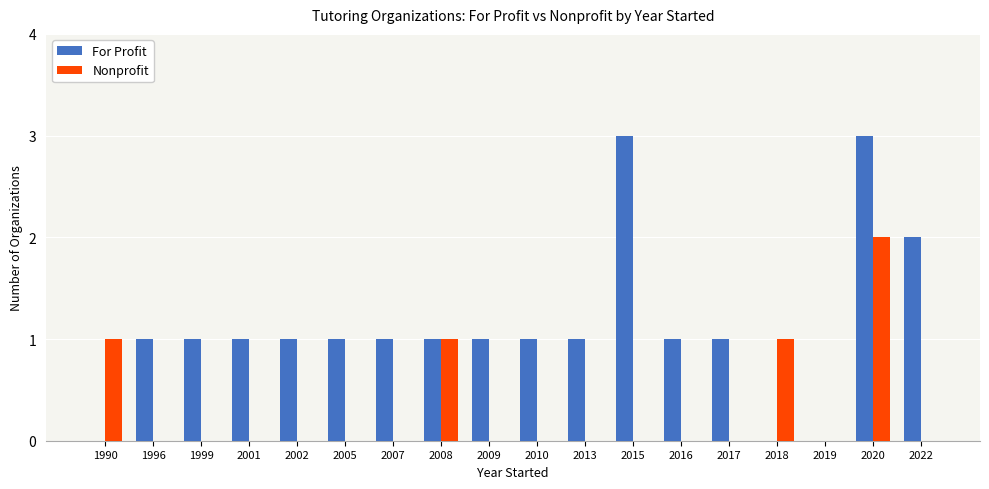

Is the value of Nonprofit at 2009 greater than the value of For Profit at 2002?

No